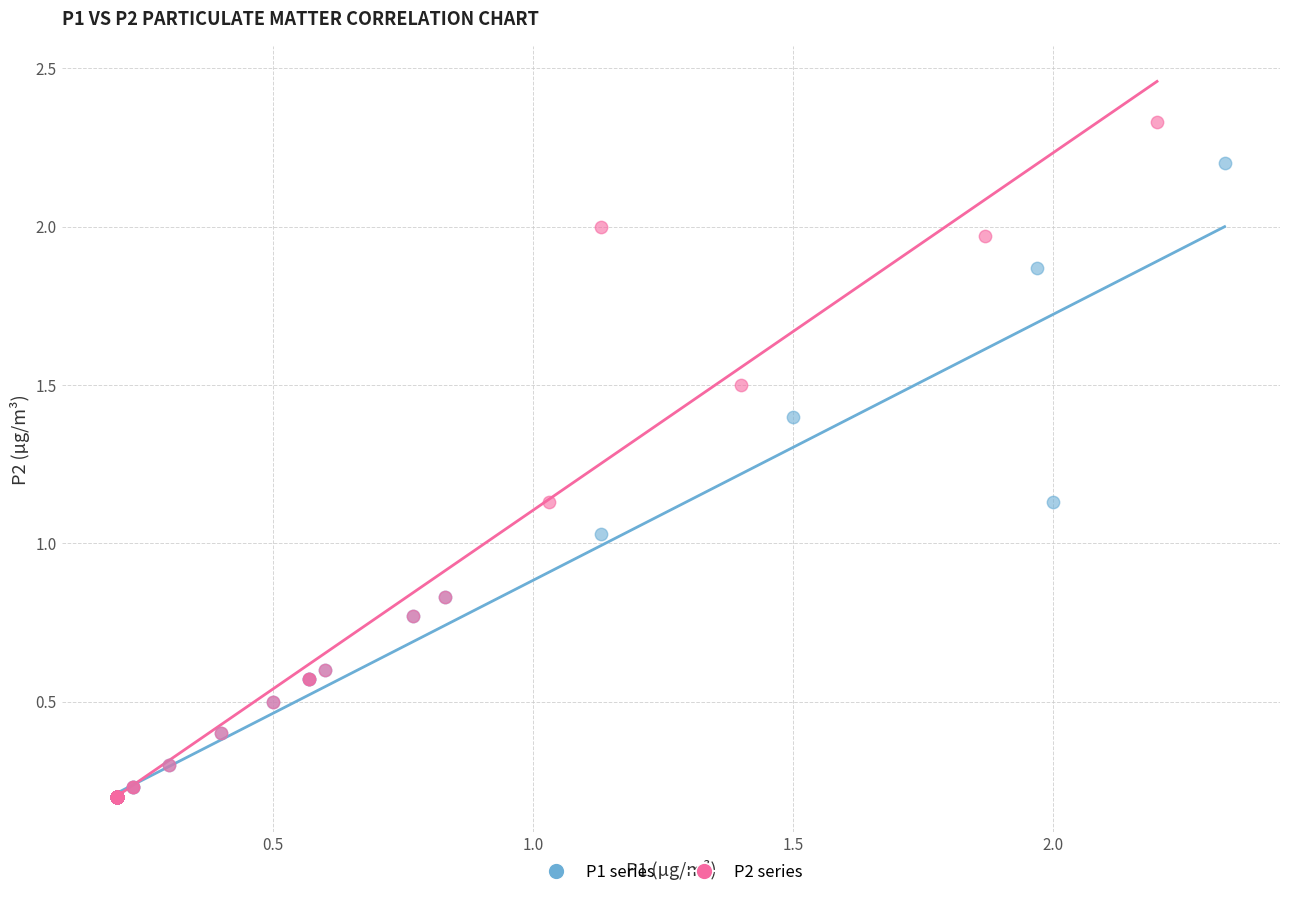

Which series has the widest spread of Y values?

P2 series